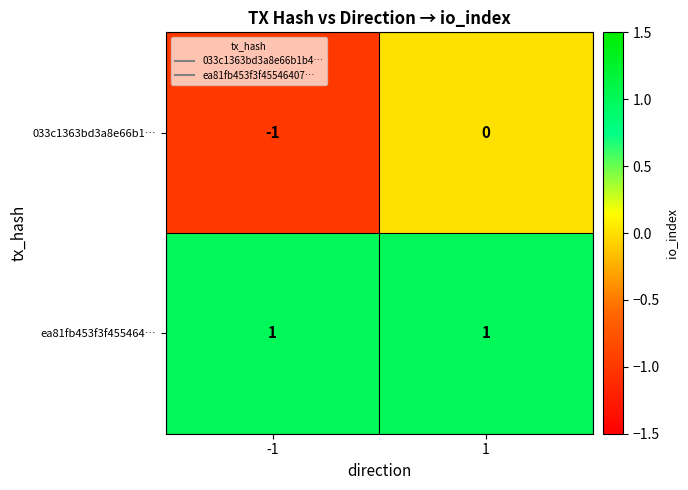

What is the difference between the highest and lowest values at -1?

2